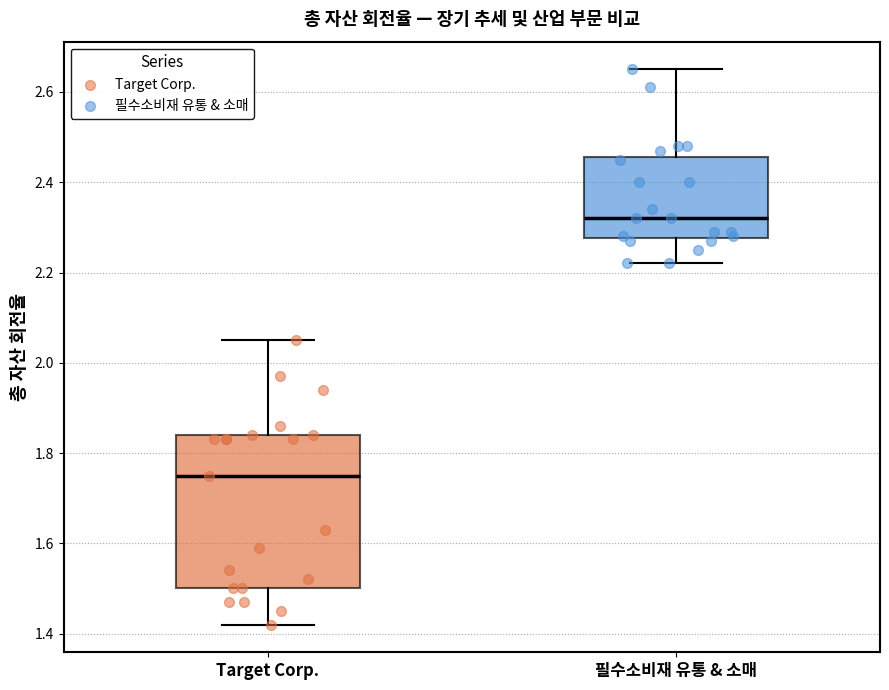

Reading left to right, read every box against the y-axis: the position of its median line, the range the box covers, and the ends of its whiskers. The values are not printed on the chart, so give them approximately, as read against the axis.

Target Corp.: median 1.76, box 1.50 to 1.84, whiskers 1.42 to 2.06
필수소비재 유통 & 소매: median 2.32, box 2.28 to 2.46, whiskers 2.22 to 2.66